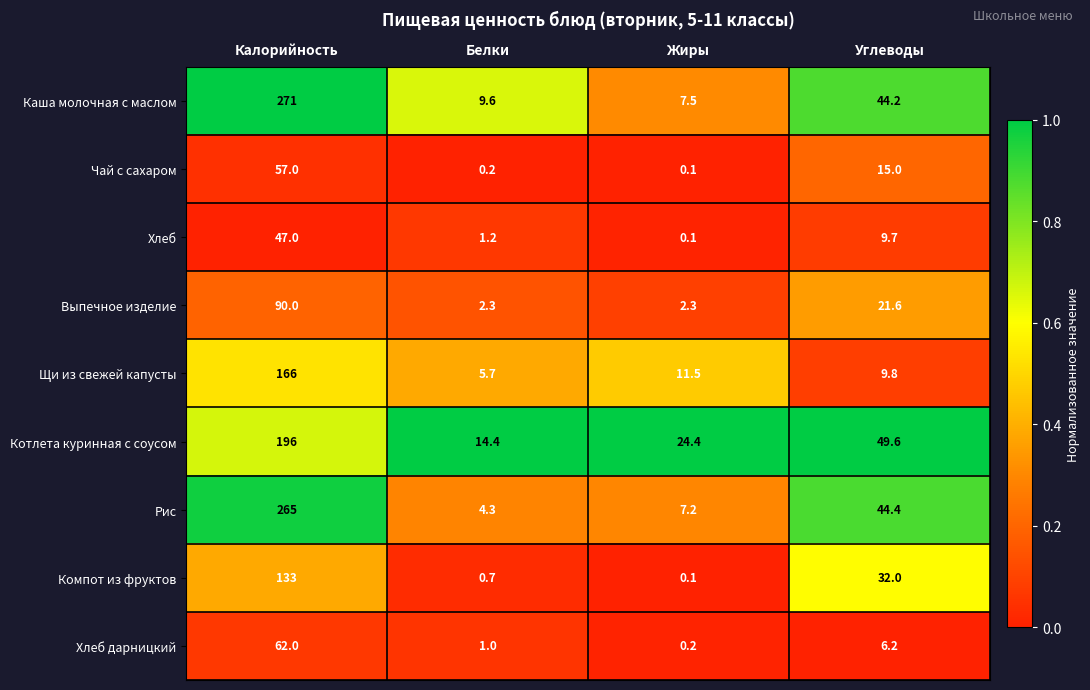

Rank the series at Белки from highest to lowest value.

Котлета куринная с соусом, Каша молочная с маслом, Щи из свежей капусты, Рис, Выпечное изделие, Хлеб, Хлеб дарницкий, Компот из фруктов, Чай с сахаром